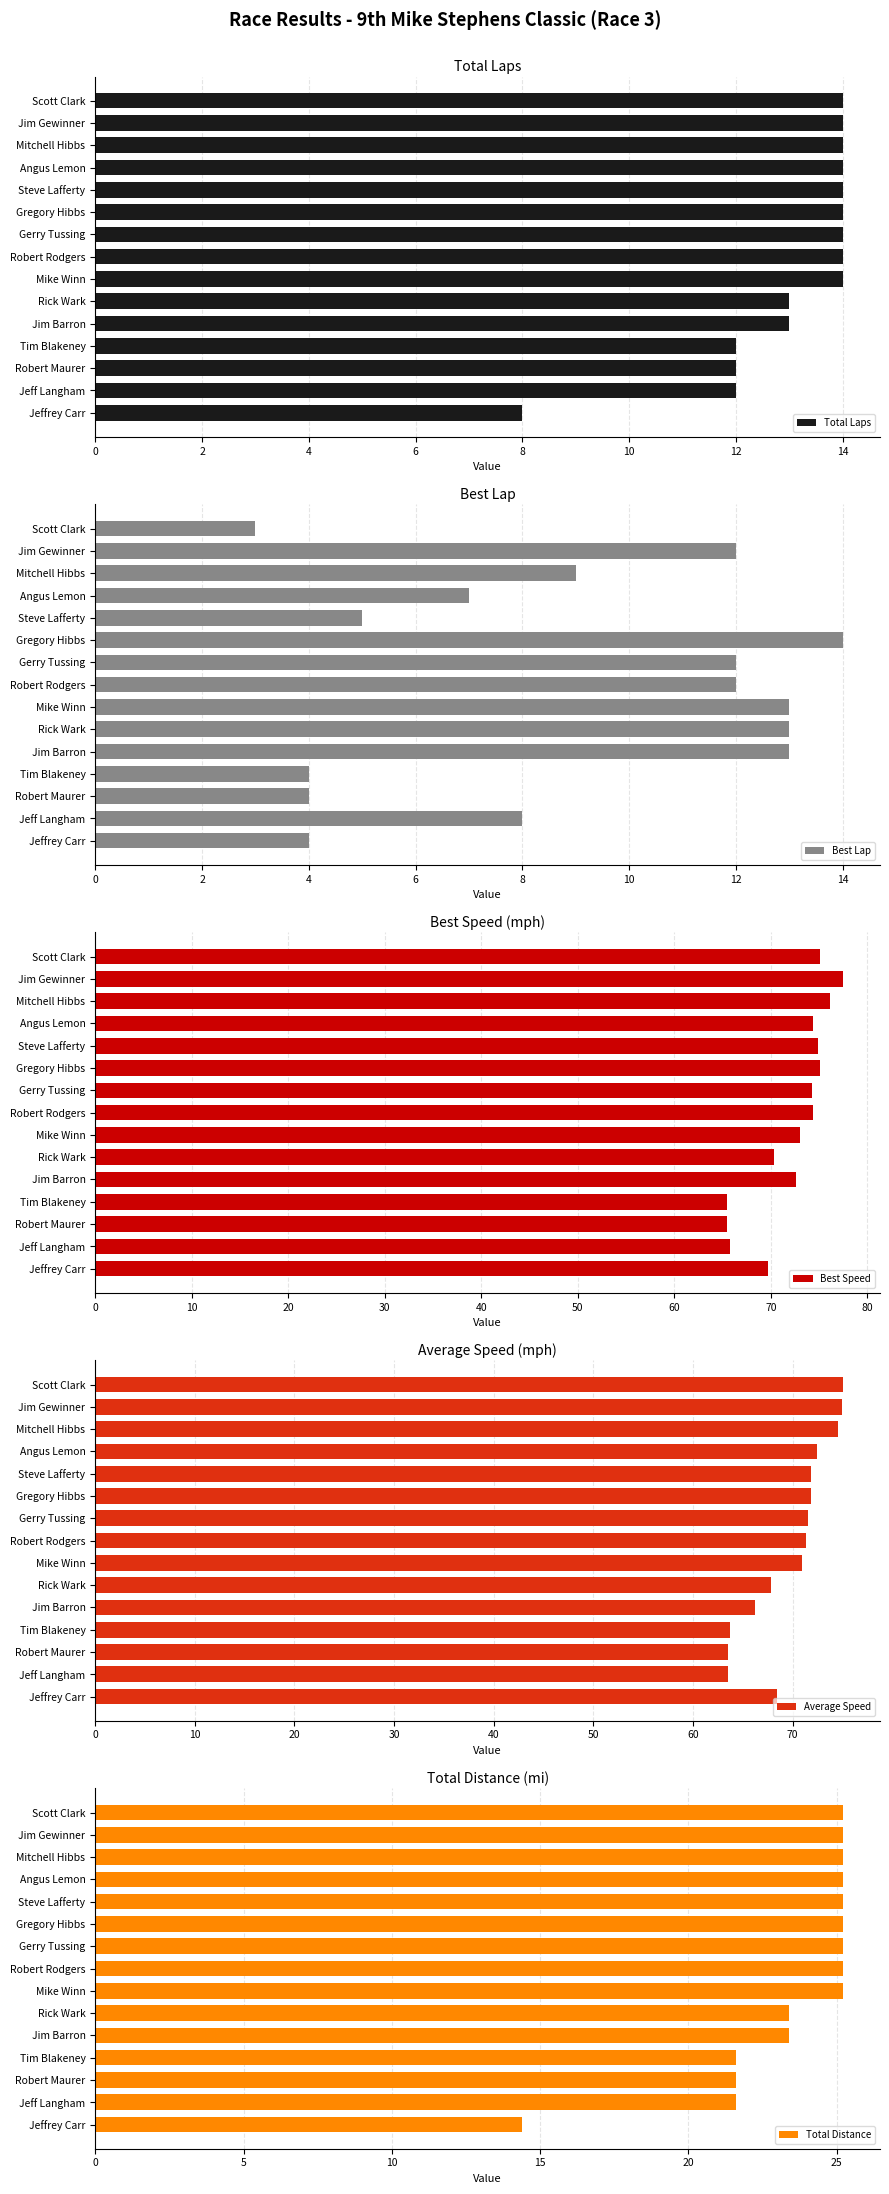

At how many categories does at least one series exceed 19?

15